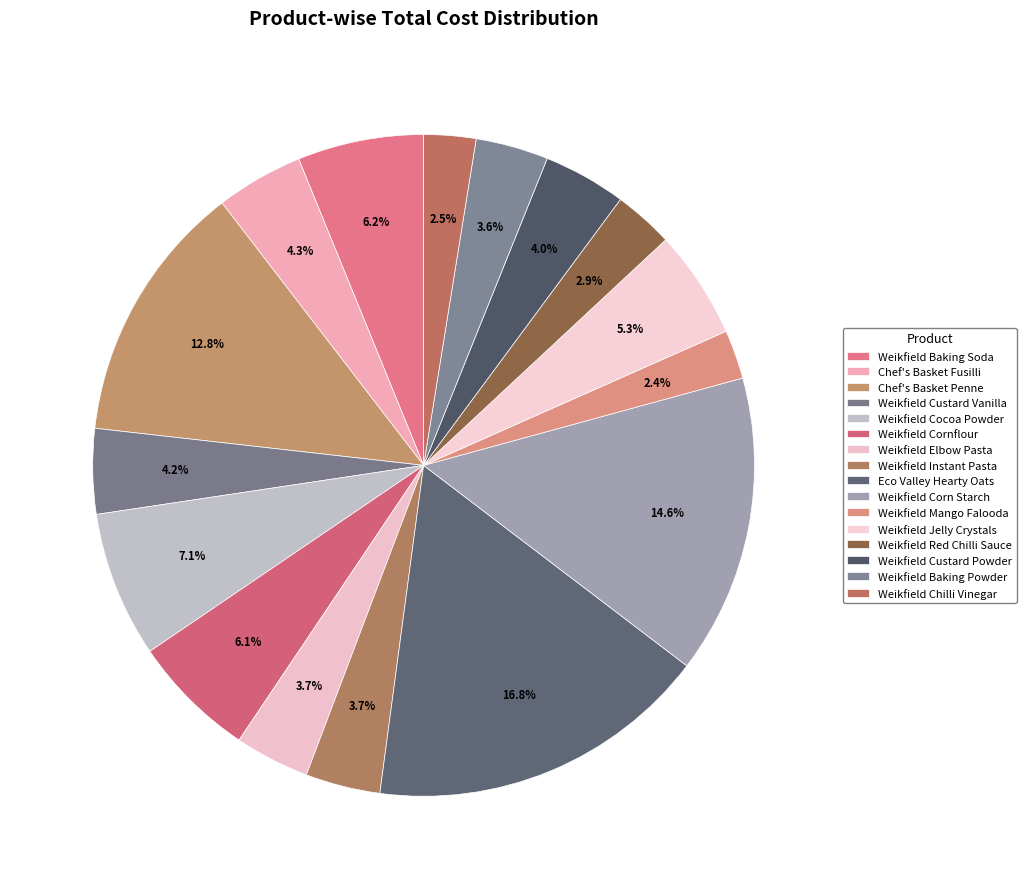

To the nearest percent, what is the average slice percentage?

6%